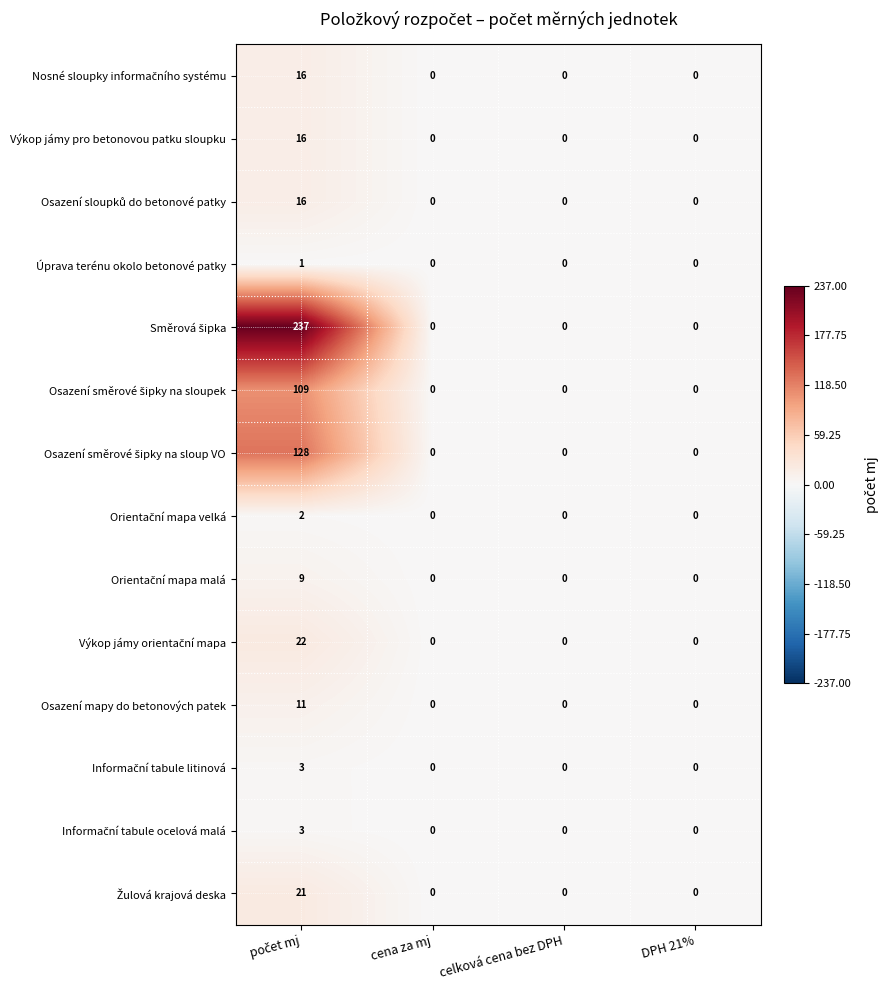

Count the Výkop jámy pro betonovou patku sloupku values in the range 0 to 16.

4